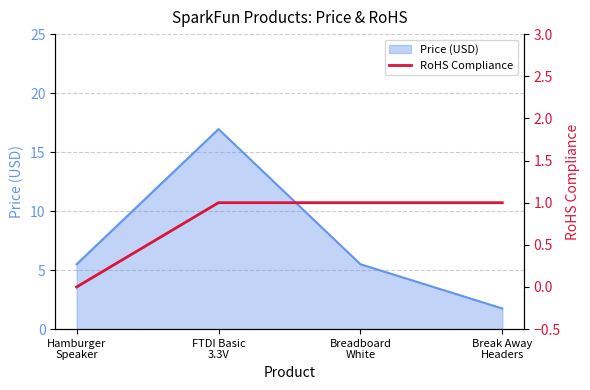

Which category has the lowest value across all series?

Hamburger
Speaker